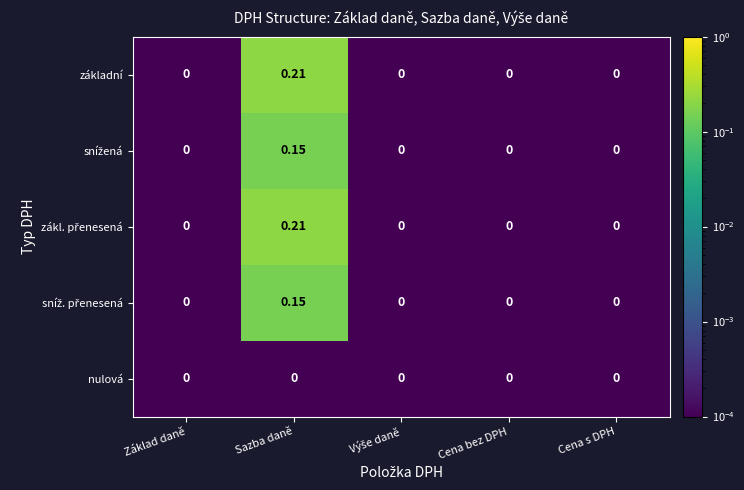

At which category does the chart reach its peak across all series?

Sazba daně